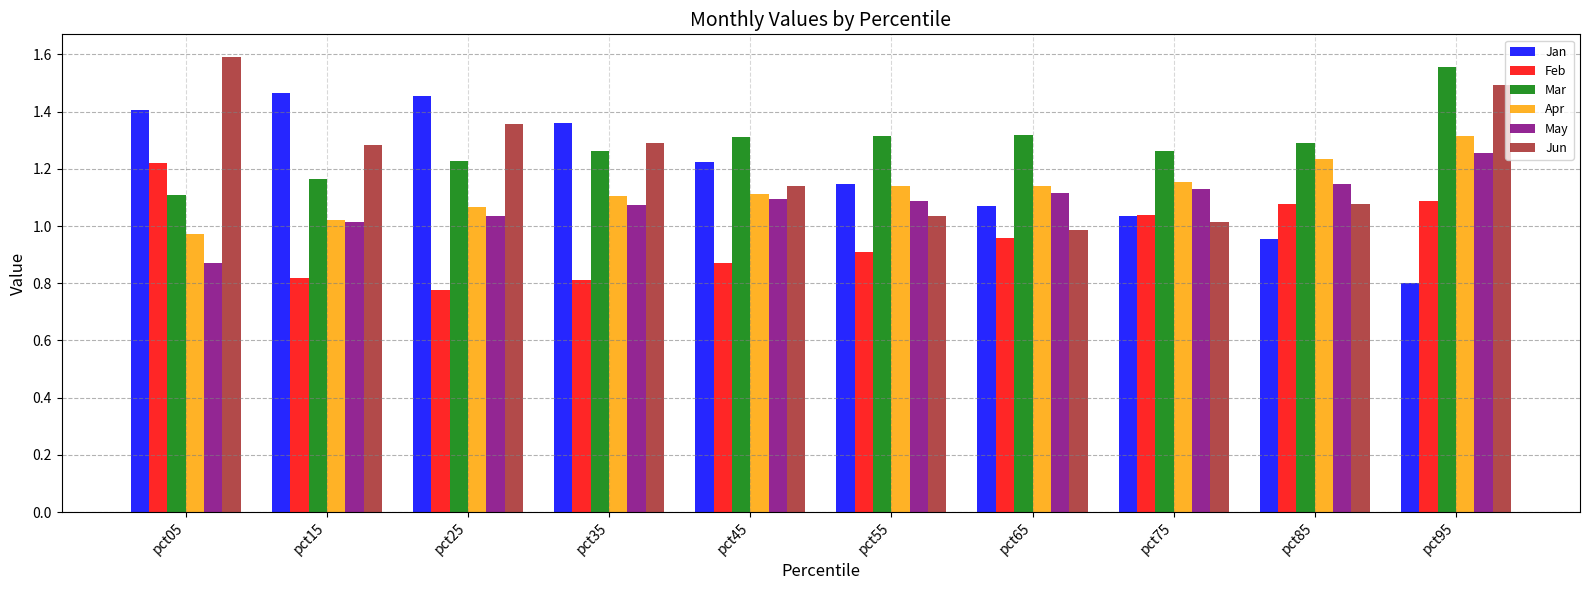

How many bars are there in each group?

6